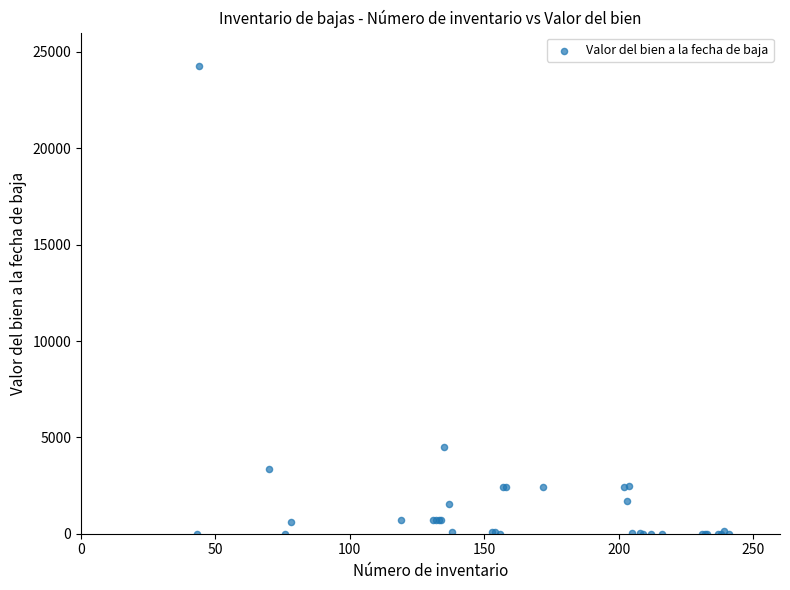

What Y value in the scatter plot is closest to 12143?

4523.0